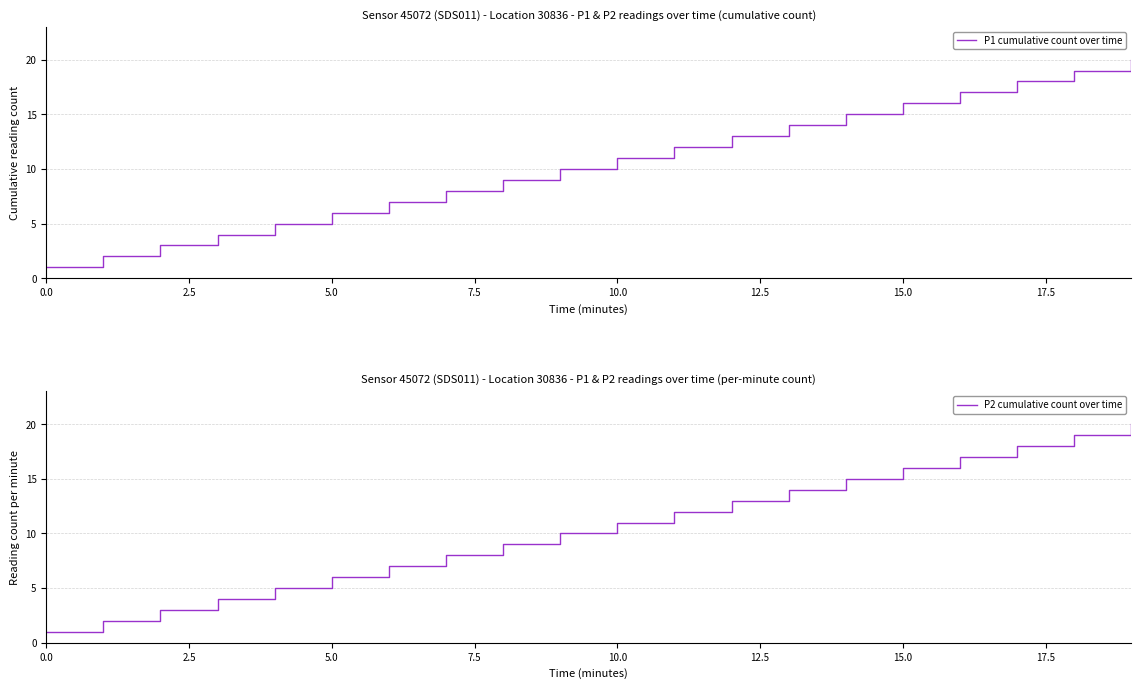

Is the value of P2 cumulative count over time at 12 greater than the value of P1 cumulative count over time at 5.0?

Yes